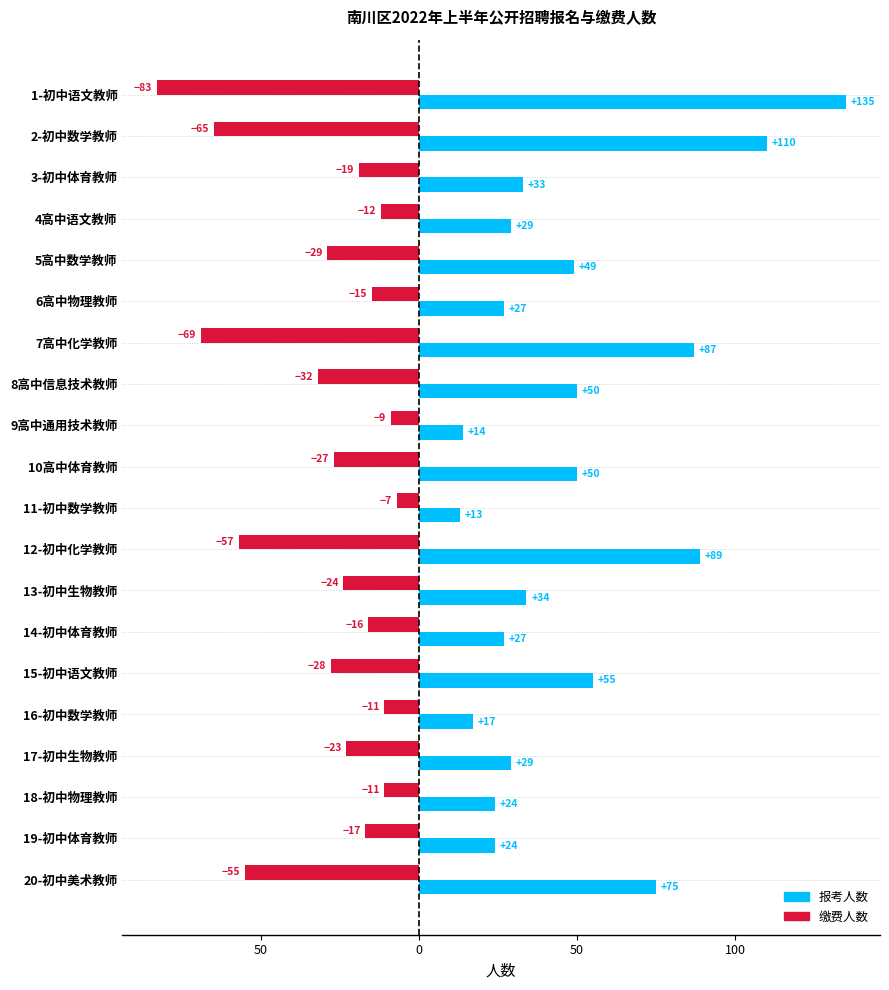

What are all the series names shown in the legend?

报考人数, 缴费人数